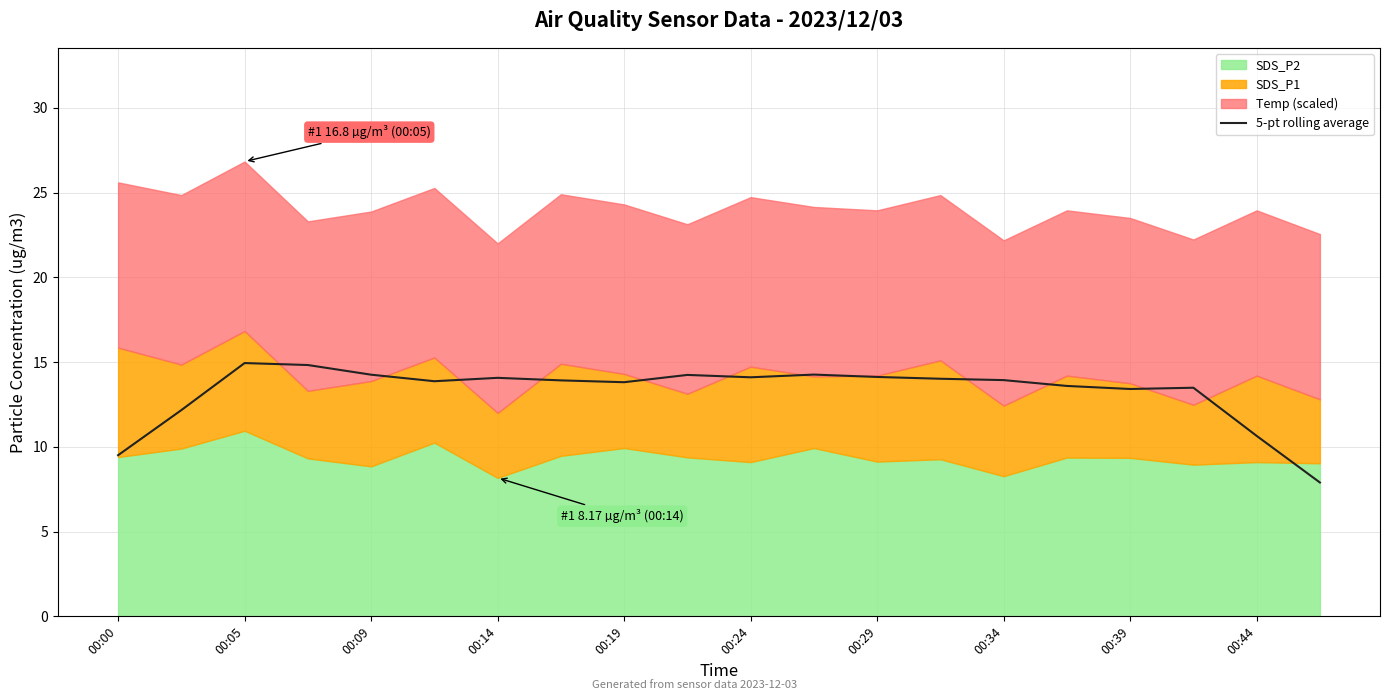

Where does the 5-pt rolling average series first go above 13?

00:05